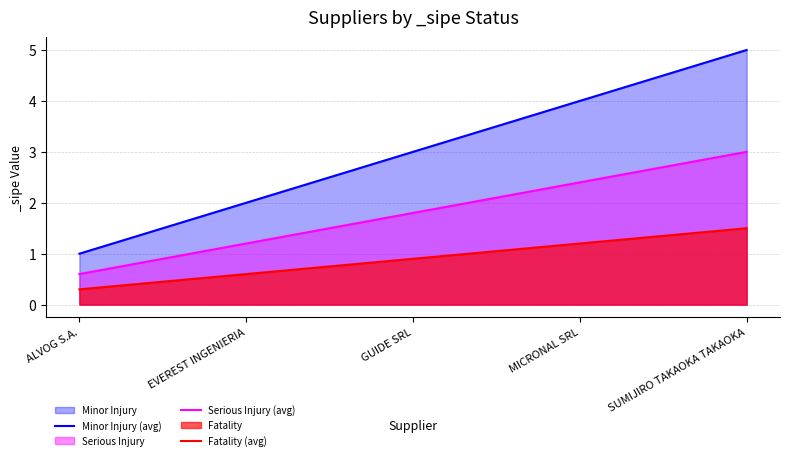

Does the chart display data point markers on the line(s)?

No